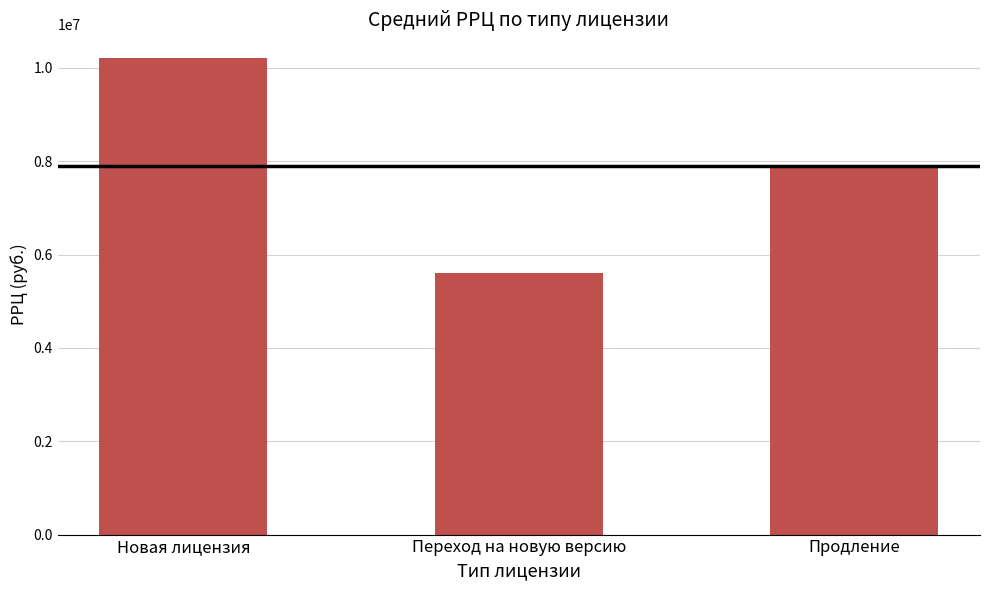

Which label corresponds to the largest value in the chart?

Новая лицензия